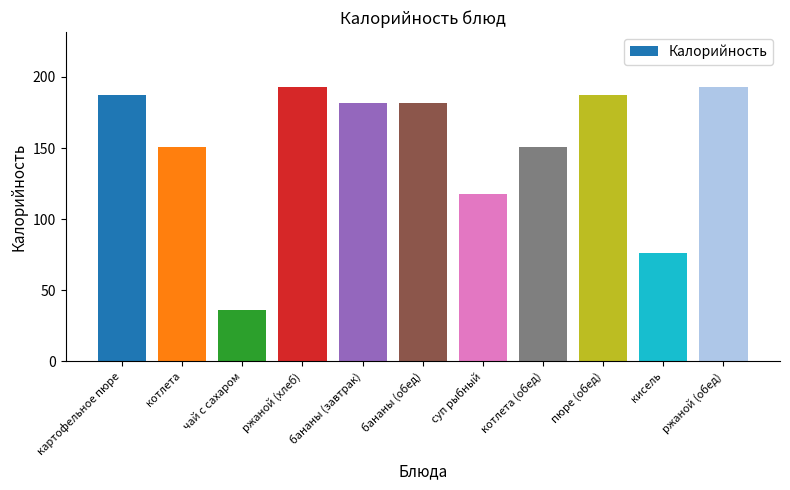

Reading left to right, transcribe all the data shown in this chart.

картофельное пюре=187	котлета=151	чай с сахаром=36	ржаной (хлеб)=193	бананы (завтрак)=182	бананы (обед)=182	суп рыбный=118	котлета (обед)=151	пюре (обед)=187	кисель=76	ржаной (обед)=193